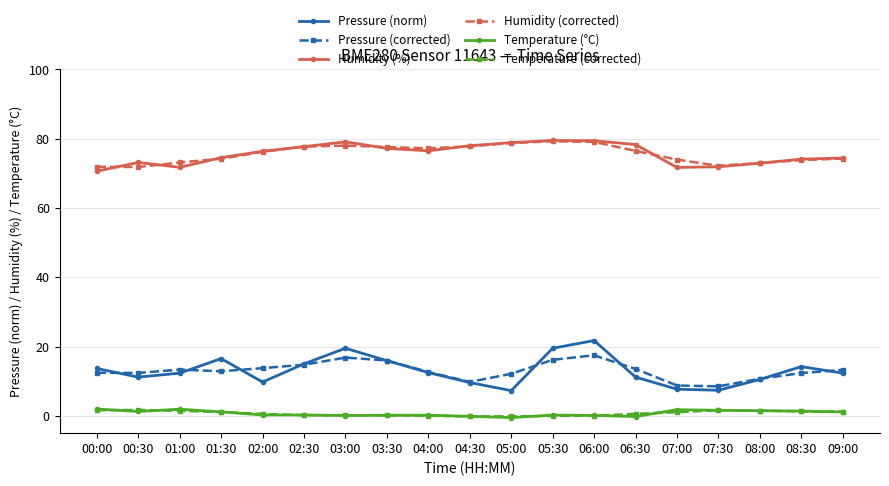

True or false: Pressure (norm) has more than 1 points higher than both neighbors.

True